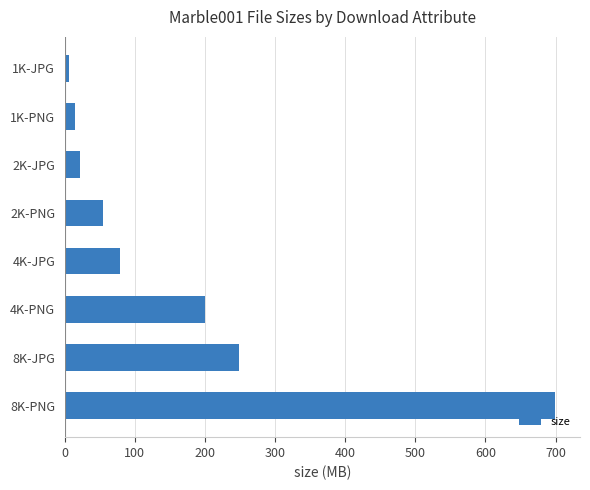

What is the minimum value shown in the chart?

6.0